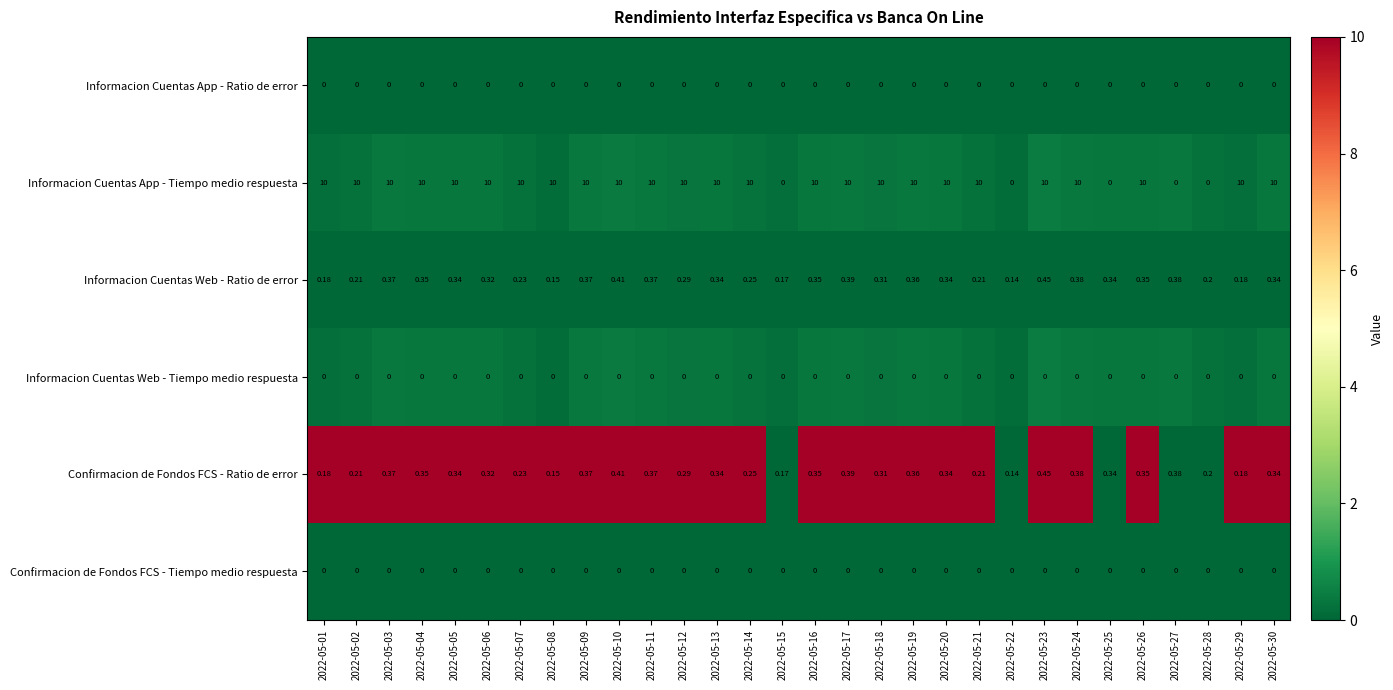

How many categories are shown in the chart?

30